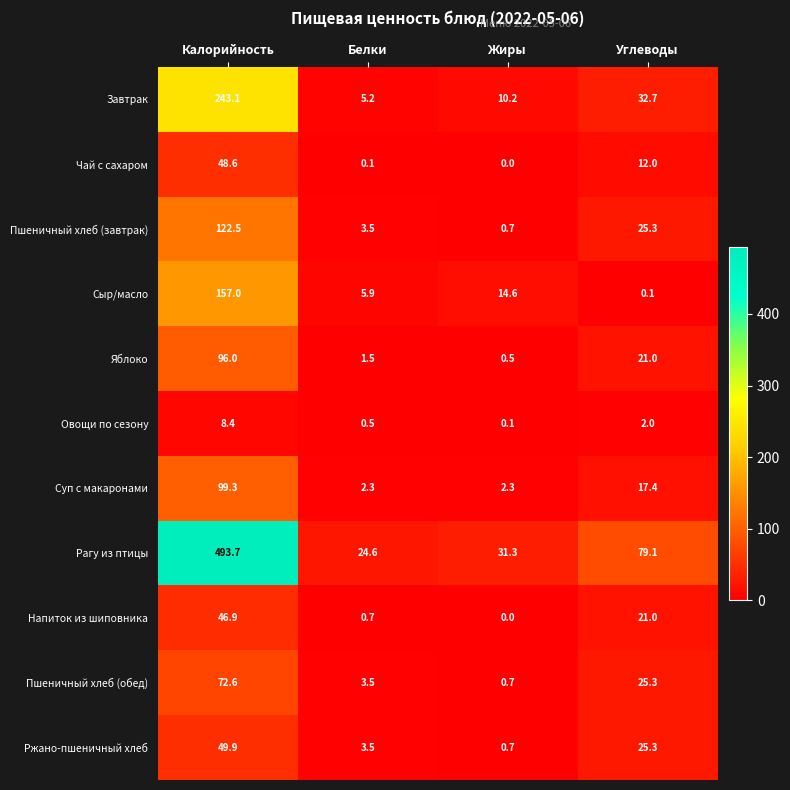

What is the sum of all Рагу из птицы values?

628.7